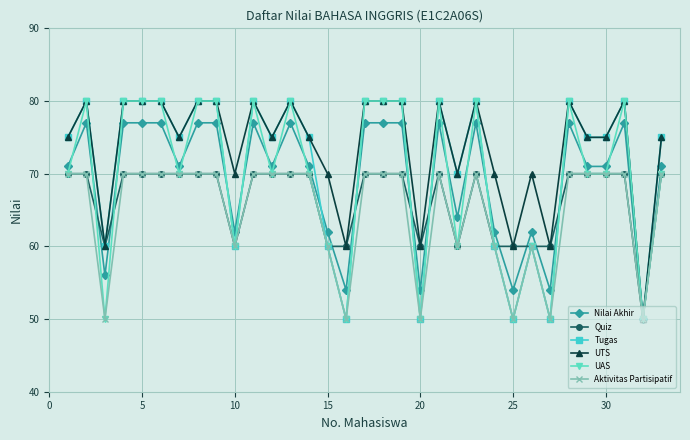

Which series has the largest total across all categories?

UTS